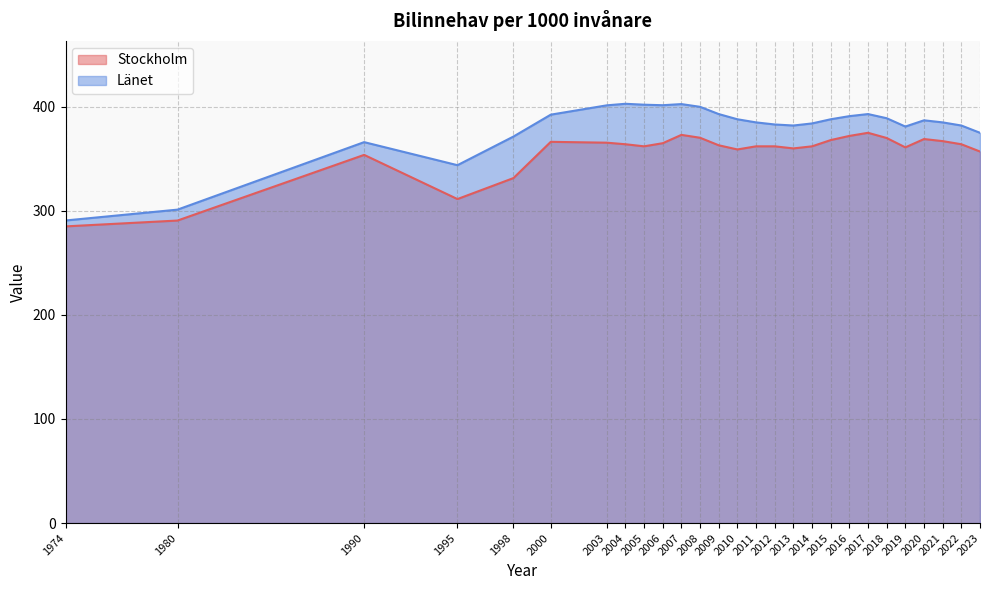

Reading right to left, transcribe all the data shown in this chart.

Stockholm: 2023=357.0	2022=364.0	2021=367.0	2020=369.0	2019=361.0	2018=370.0	2017=375.0	2016=372.0	2015=368.0	2014=362.0	2013=360.0	2012=362.0	2011=362.0	2010=359.0	2009=363.0	2008=370.2	2007=373.0	2006=365.0	2005=362.0	2004=364.0	2003=365.5	2000=366.3	1998=331.5	1995=311.3	1990=353.8	1980=290.7	1974=285.1
Länet: 2023=375.0	2022=382.0	2021=385.0	2020=387.0	2019=381.0	2018=389.0	2017=393.0	2016=391.0	2015=388.0	2014=384.0	2013=382.0	2012=383.0	2011=385.0	2010=388.0	2009=393.0	2008=400.0	2007=402.6	2006=401.5	2005=402.0	2004=402.9	2003=401.4	2000=392.4	1998=371.4	1995=343.9	1990=366.0	1980=301.2	1974=290.7